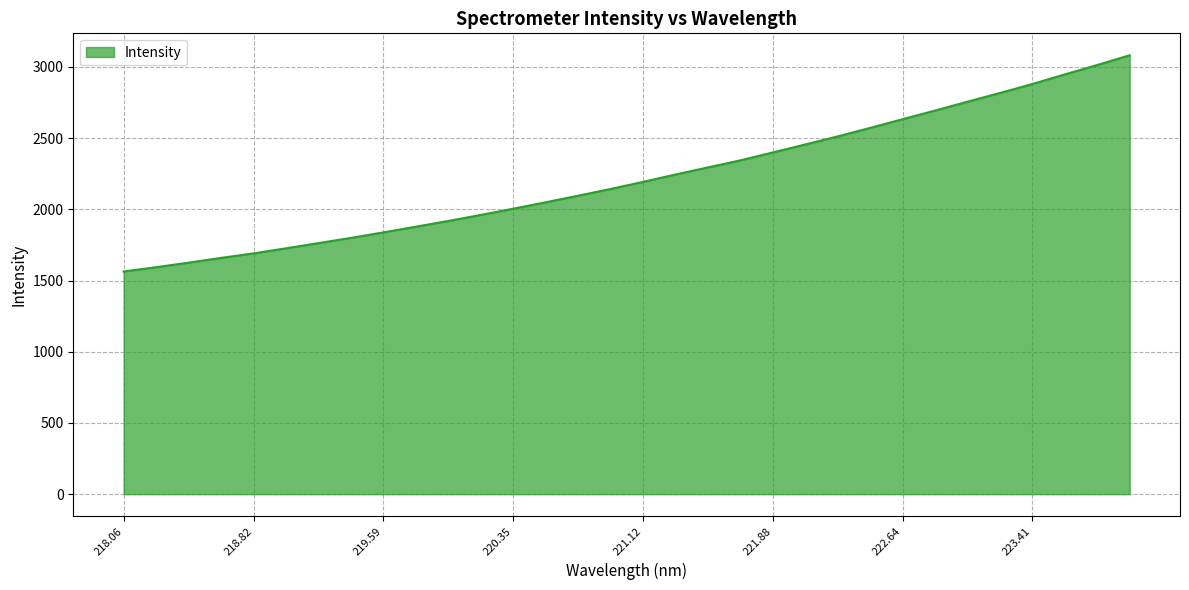

What is the maximum value shown in the chart?

3082.3